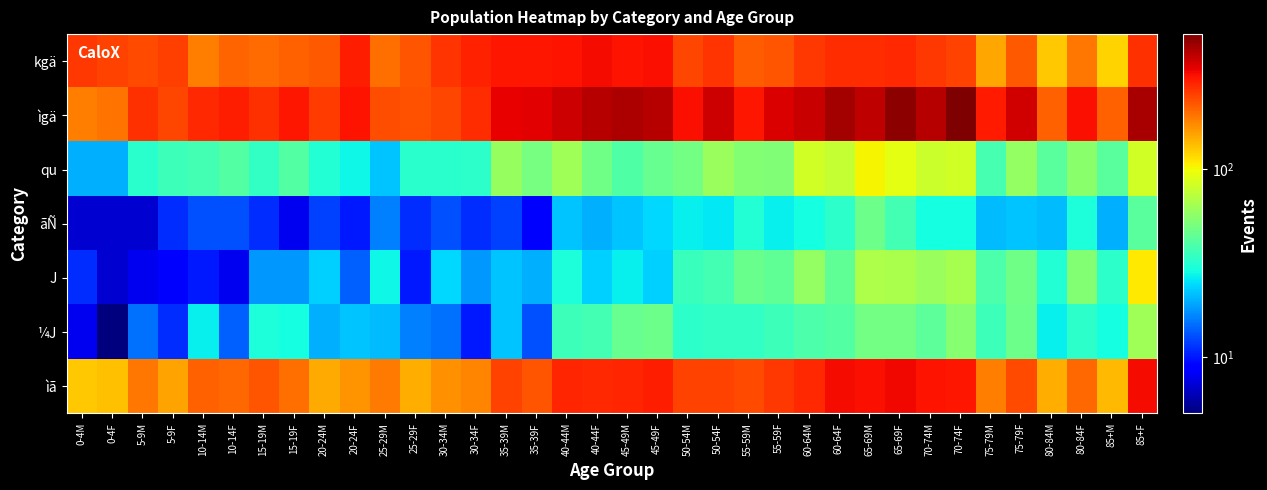

What is the total value across all series at 35-39F?

972